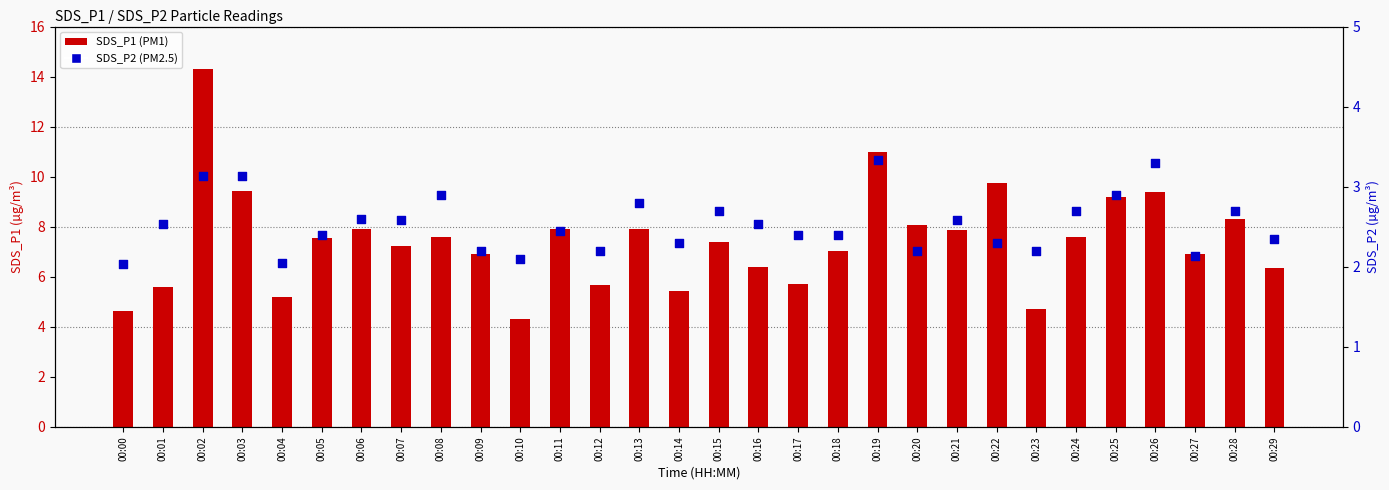

Which series contains the highest Y value?

SDS_P1